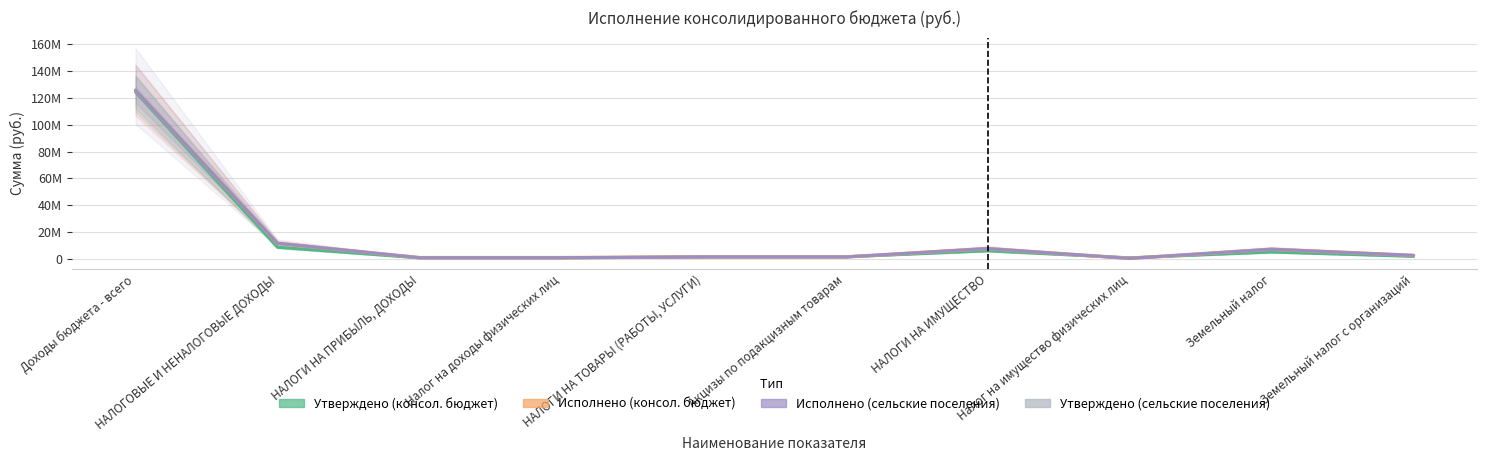

Reading left to right, list all the values displayed in this chart.

Утверждено (консол. бюджет): 124371630.0	8735000.0	850000.0	850000.0	1654000.0	1654000.0	6100000.0	900000.0	5200000.0	2000000.0
Исполнено (консол. бюджет): 125592265.8	11686775.3	1033780.6	1033780.6	1554388.4	1554388.4	7775379.0	495111.0	7280268.0	2707693.5
Утверждено (сельские поселения): 124371630.0	8735000.0	850000.0	850000.0	1654000.0	1654000.0	6100000.0	900000.0	5200000.0	2000000.0
Исполнено (сельские поселения): 125592265.8	11686775.3	1033780.6	1033780.6	1554388.4	1554388.4	7775379.0	495111.0	7280268.0	2707693.5